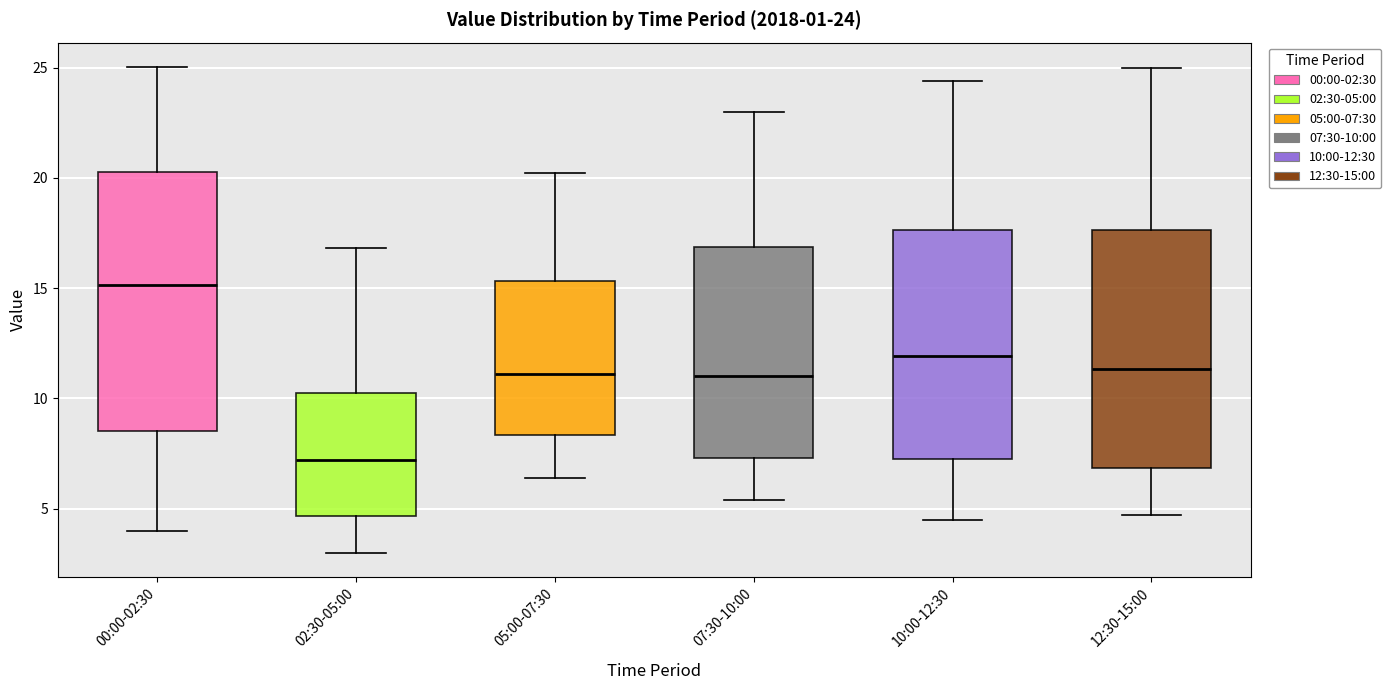

Which box is the tallest, from its lower edge to its upper edge?

00:00-02:30